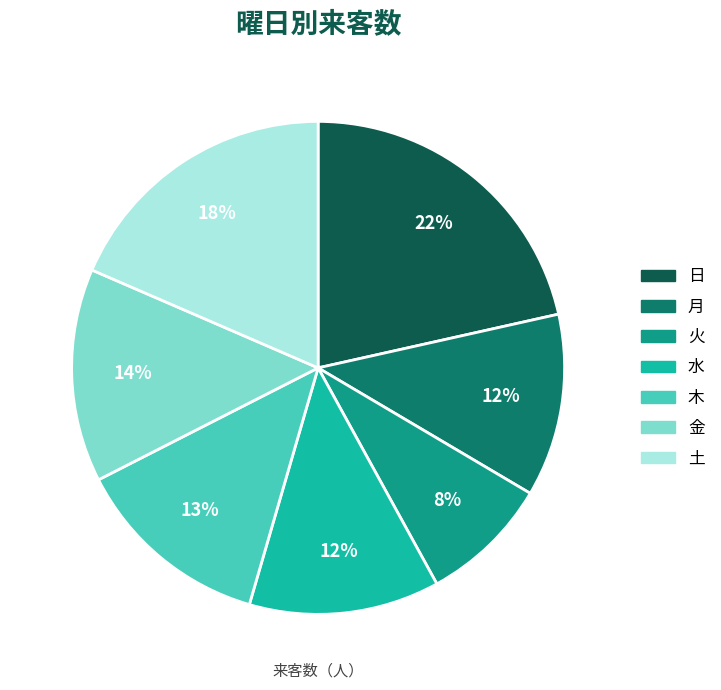

What is the ratio of the value at 日 to the value at 木?

1.7